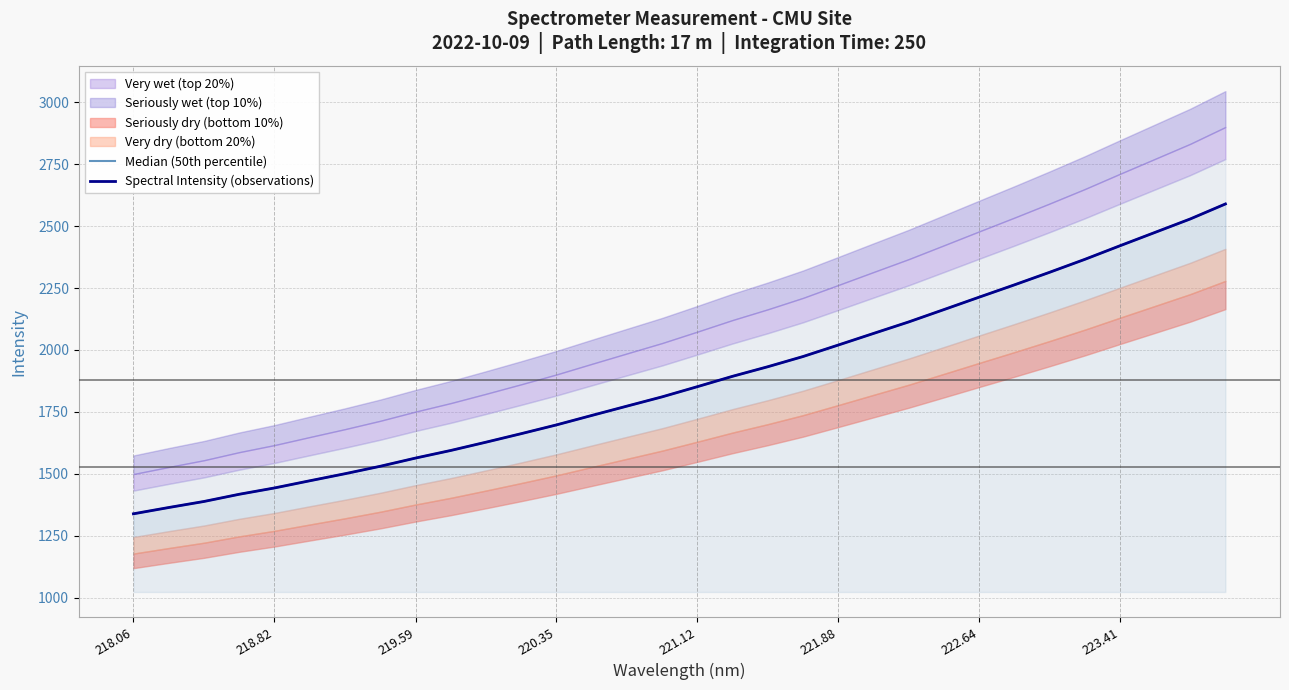

Which series has the widest spread of values?

Median (50th percentile)